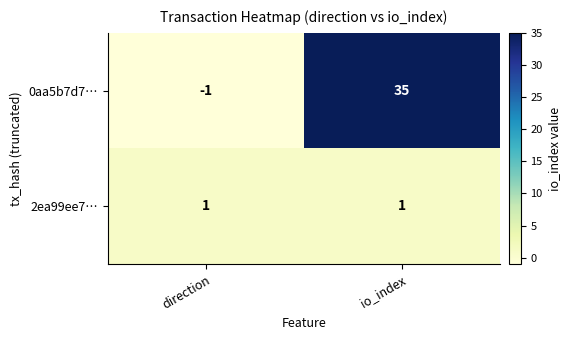

At direction, list the series in order from smallest to largest.

0aa5b7d7…, 2ea99ee7…